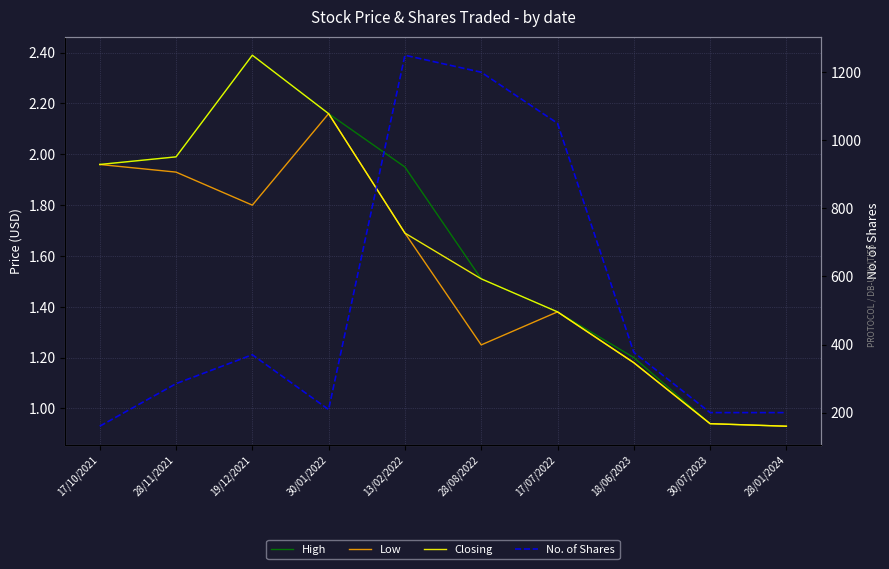

Reading left to right, extract all data points from this chart.

High: 17/10/2021=2.0	28/11/2021=2.0	19/12/2021=2.4	30/01/2022=2.2	13/02/2022=1.9	28/08/2022=1.5	17/07/2022=1.4	18/06/2023=1.2	30/07/2023=0.9	28/01/2024=0.9
Low: 17/10/2021=2.0	28/11/2021=1.9	19/12/2021=1.8	30/01/2022=2.2	13/02/2022=1.7	28/08/2022=1.2	17/07/2022=1.4	18/06/2023=1.2	30/07/2023=0.9	28/01/2024=0.9
Closing: 17/10/2021=2.0	28/11/2021=2.0	19/12/2021=2.4	30/01/2022=2.2	13/02/2022=1.7	28/08/2022=1.5	17/07/2022=1.4	18/06/2023=1.2	30/07/2023=0.9	28/01/2024=0.9
No. of Shares: 17/10/2021=160.0	28/11/2021=285.0	19/12/2021=370.0	30/01/2022=209.0	13/02/2022=1250.0	28/08/2022=1200.0	17/07/2022=1050.0	18/06/2023=377.0	30/07/2023=200.0	28/01/2024=200.0